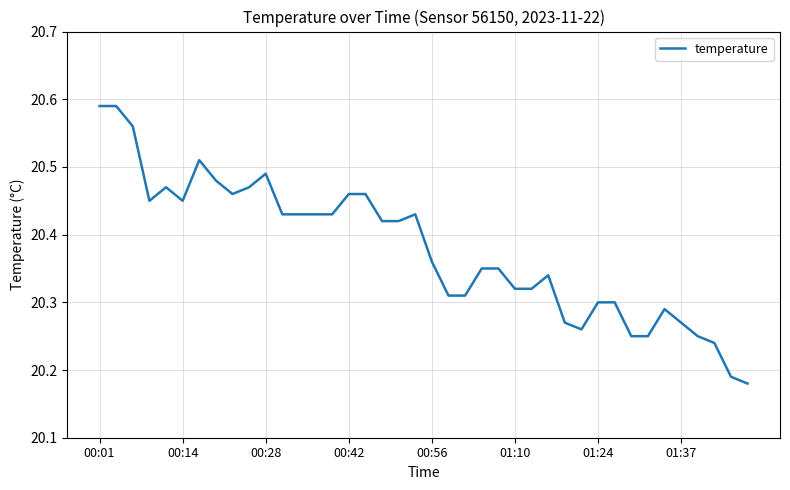

What is the sum of all values?

815.1